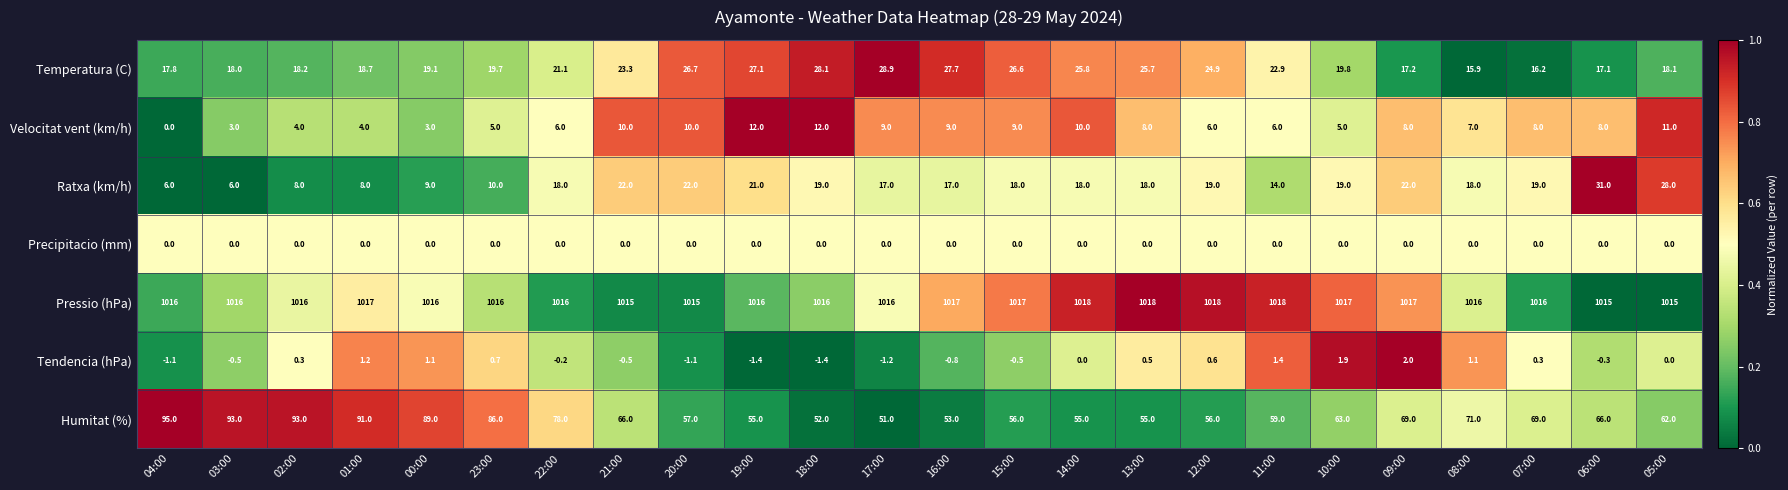

At how many categories does at least one series exceed 0?

24